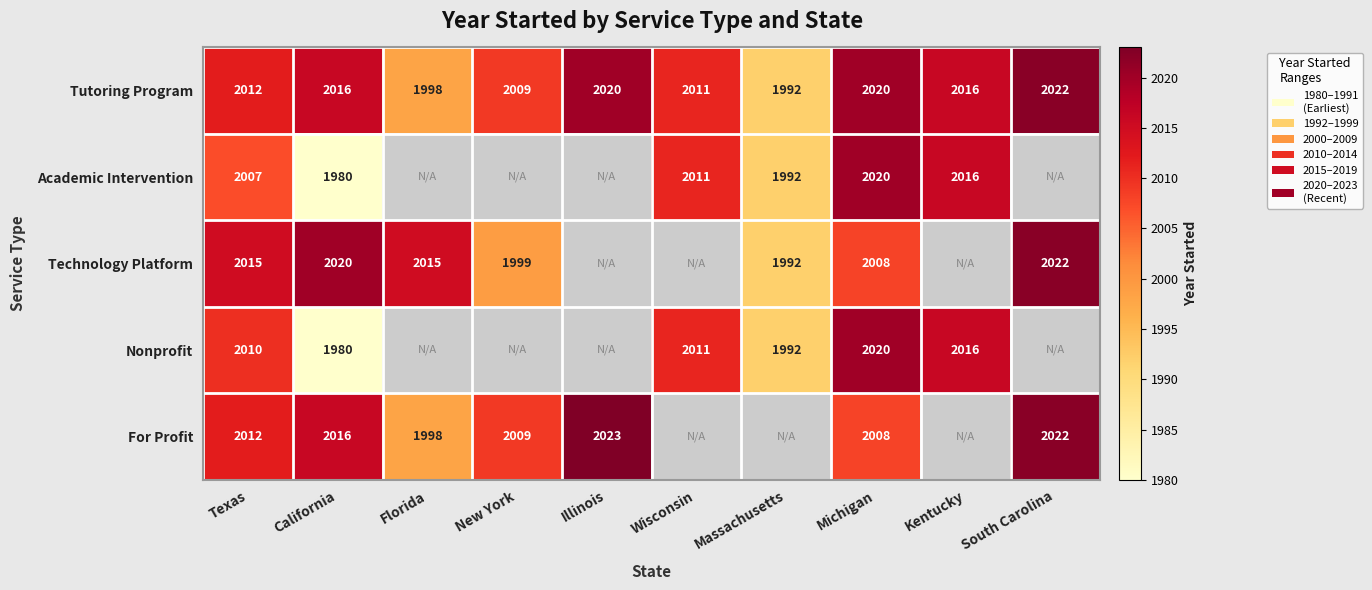

True or false: For Profit has a value of 2022 at South Carolina.

True